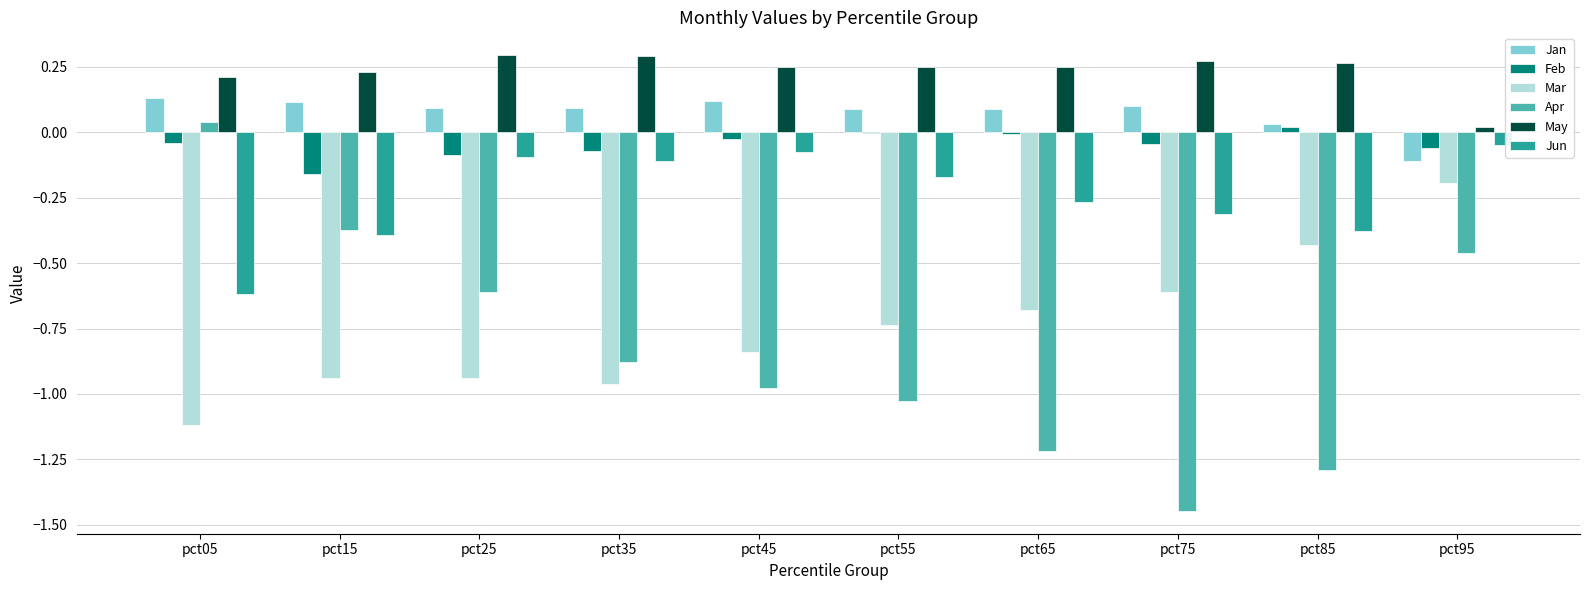

The value of Mar at pct95 is -0.1. True or false?

False